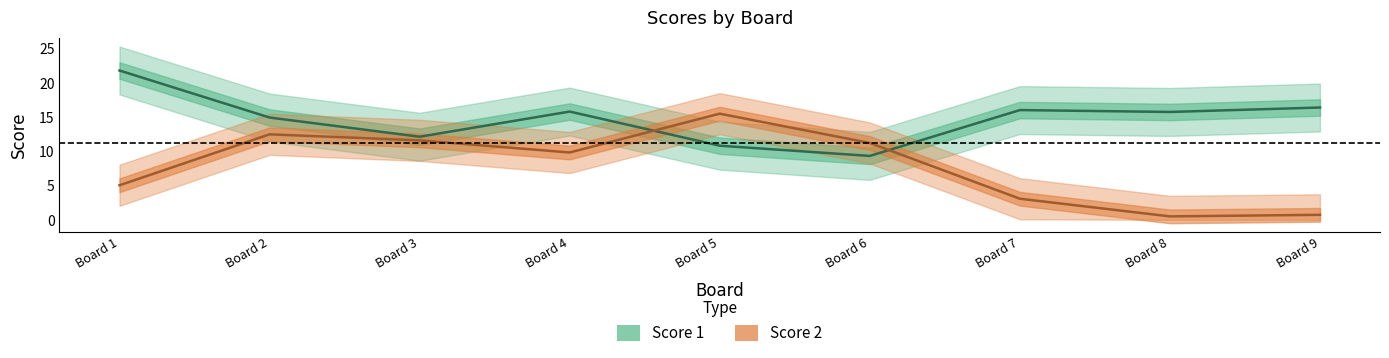

What is the difference between the maximum and minimum values in the Score 2 series?

15.0